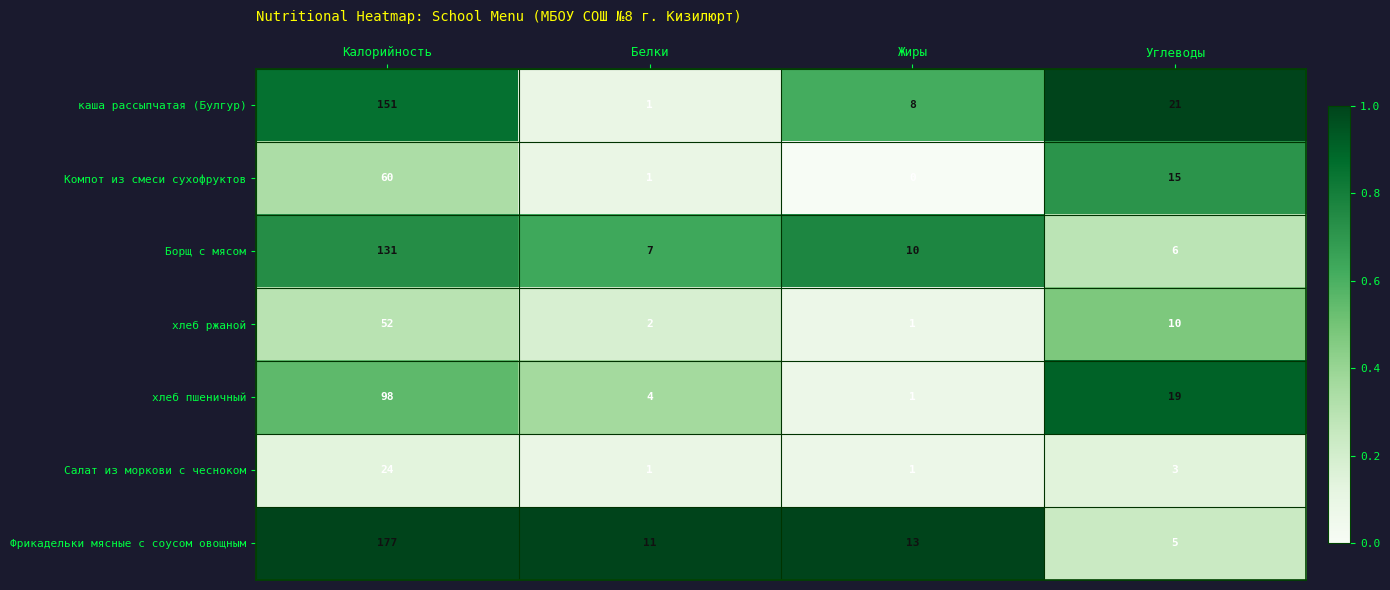

At which label is Салат из моркови с чесноком closest to 12?

Углеводы